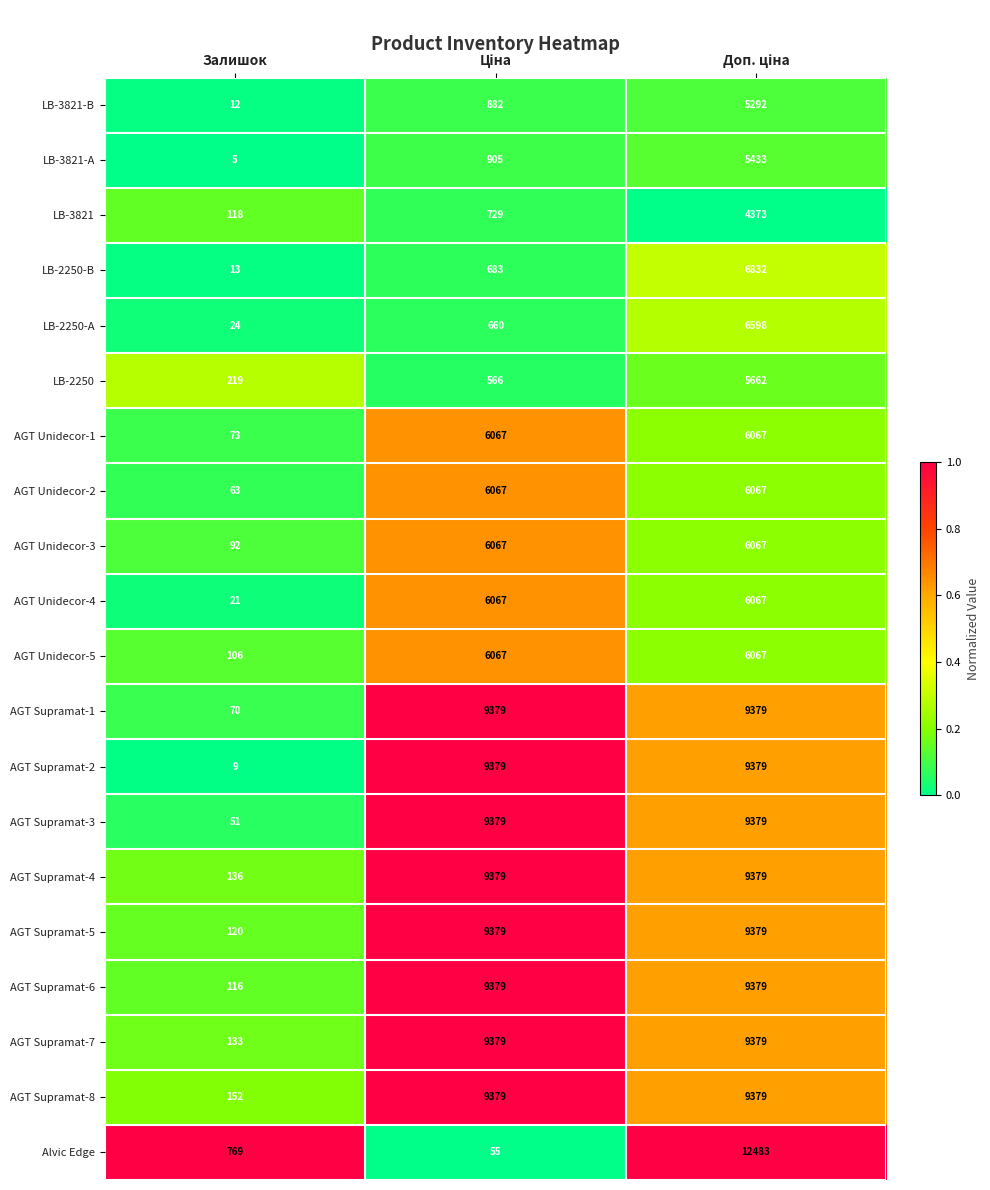

Rank the series at Залишок from highest to lowest value.

Alvic Edge, LB-2250, AGT Supramat-8, AGT Supramat-4, AGT Supramat-7, AGT Supramat-5, LB-3821, AGT Supramat-6, AGT Unidecor-5, AGT Unidecor-3, AGT Unidecor-1, AGT Supramat-1, AGT Unidecor-2, AGT Supramat-3, LB-2250-A, AGT Unidecor-4, LB-2250-B, LB-3821-B, AGT Supramat-2, LB-3821-A